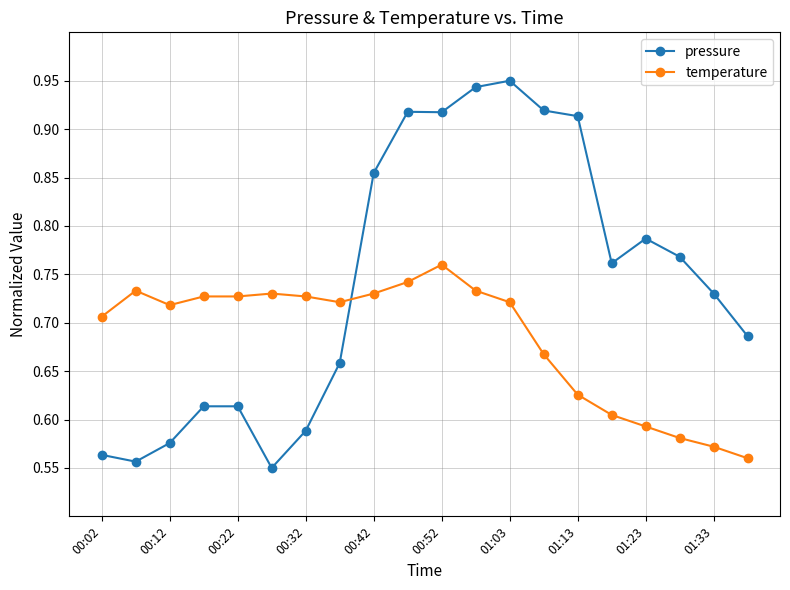

How many times do temperature and pressure cross each other?

1